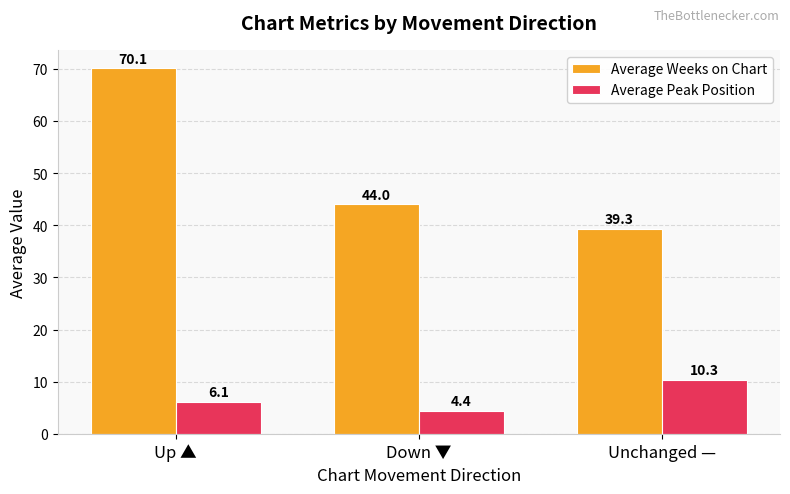

Rank the categories by Average Weeks on Chart value from highest to lowest.

Up ▲, Down ▼, Unchanged —